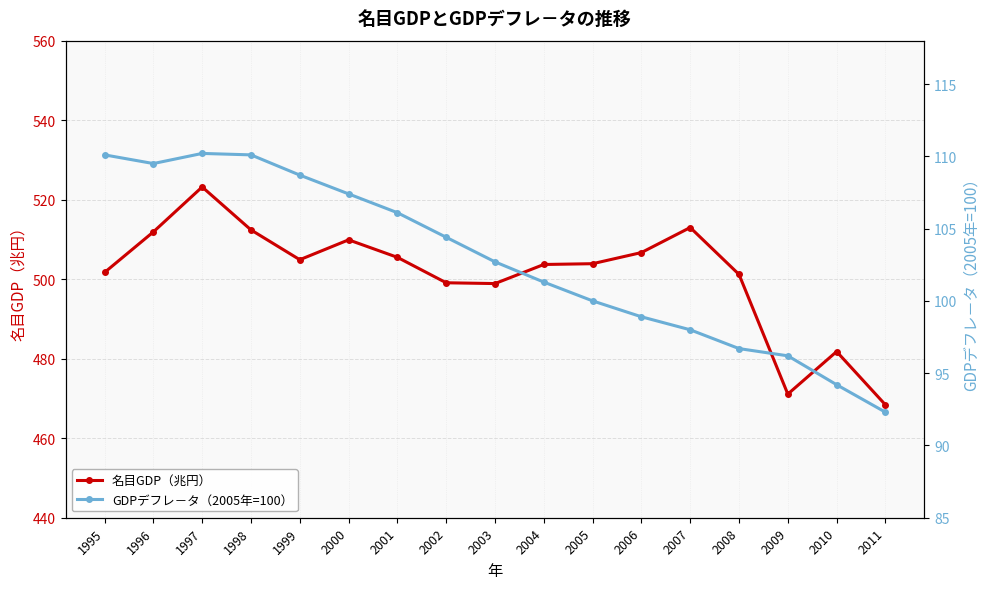

List the series in order of their overall mean, lowest first.

GDPデフレ－タ（2005年=100）, 名目GDP（兆円）